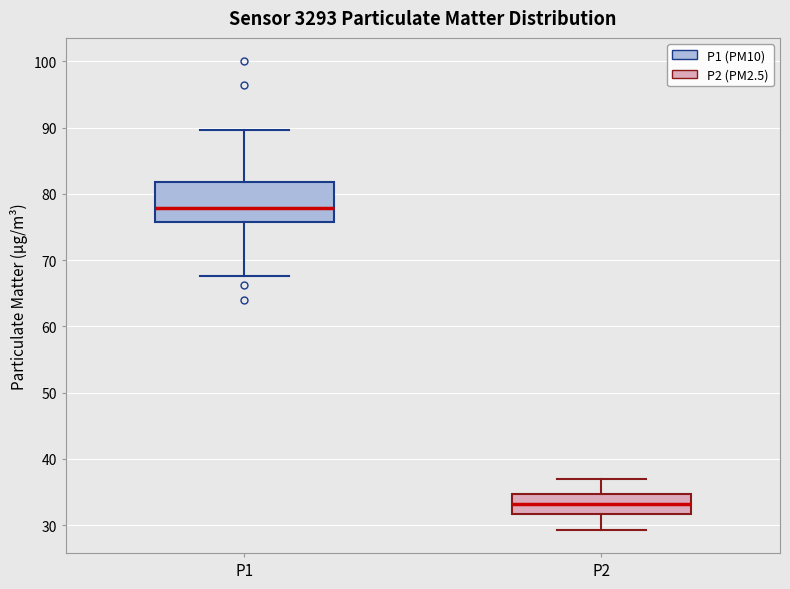

Which box has the lowest median line?

P2